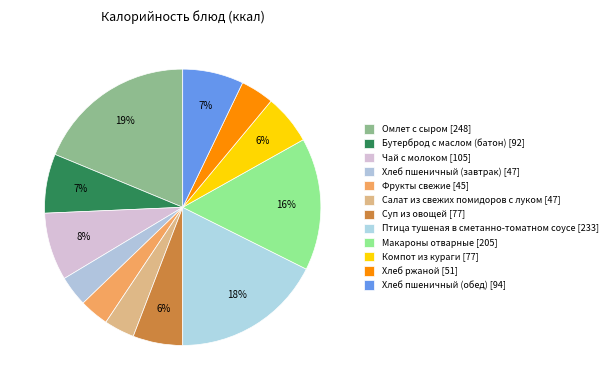

How many segments does this pie chart have?

12